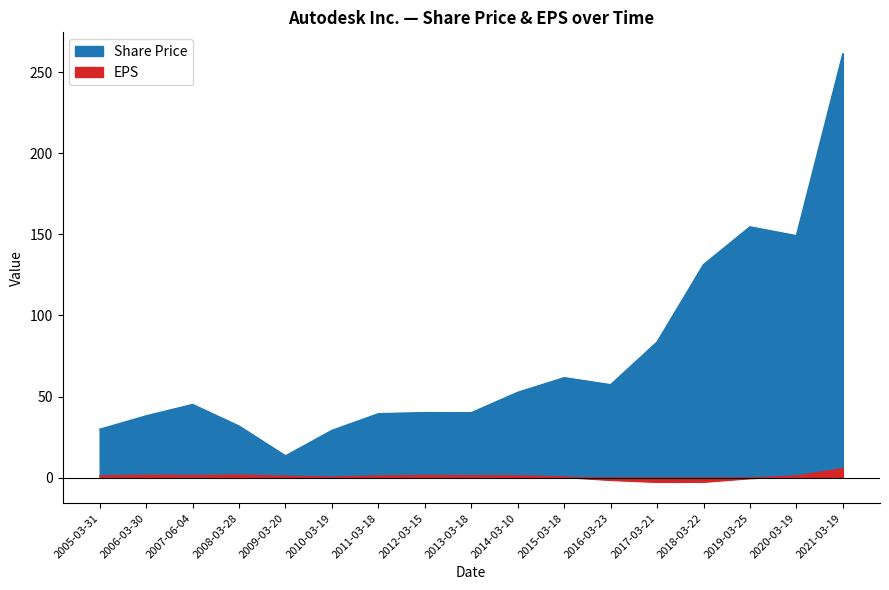

What value does the EPS series have at 2007-06-04?

1.2